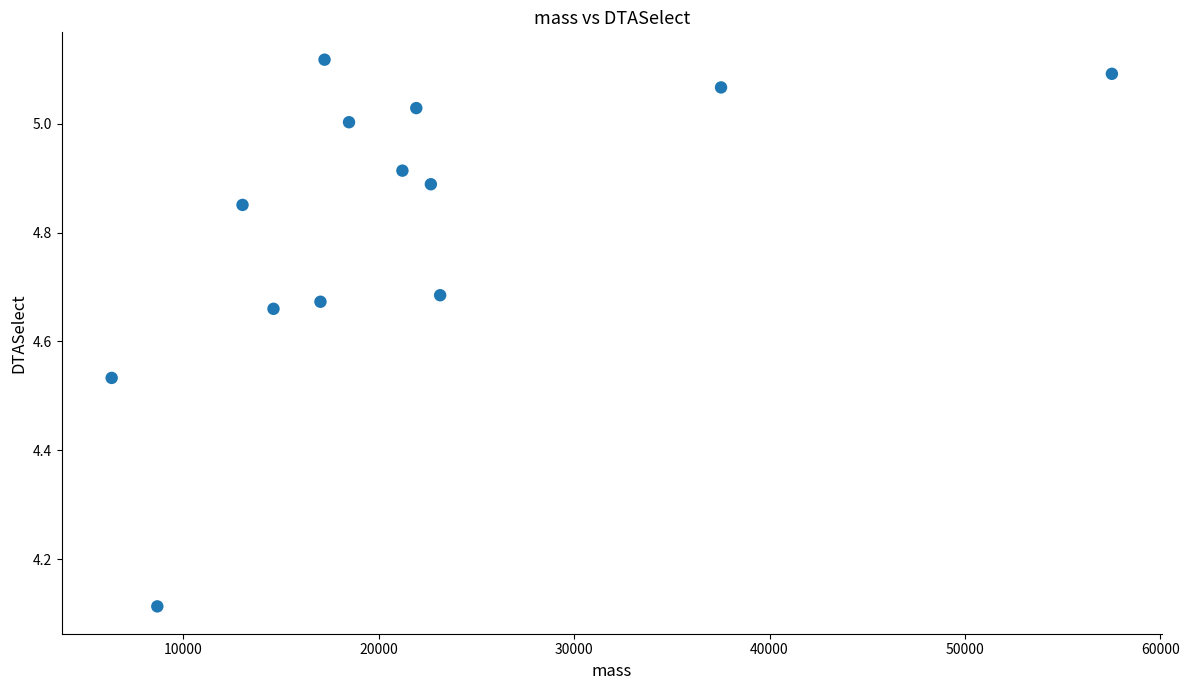

What is the range of Y values (max minus min)?

1.0